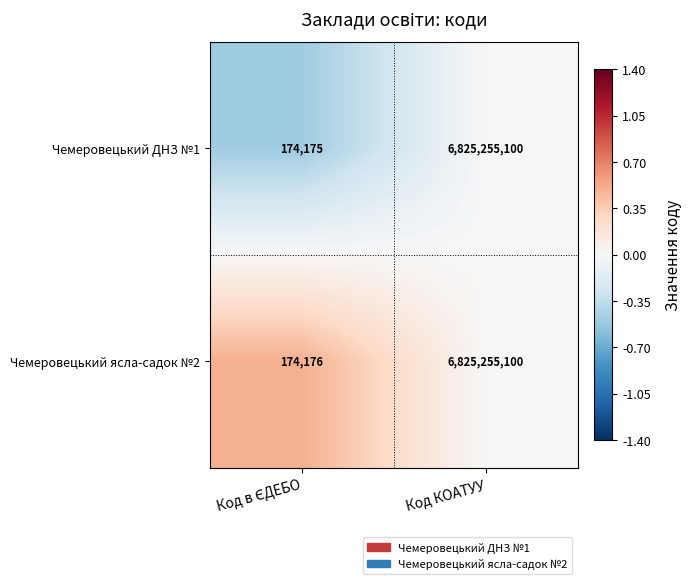

Rank the series by their average value, from highest to lowest.

Чемеровецький ясла-садок №2, Чемеровецький ДНЗ №1